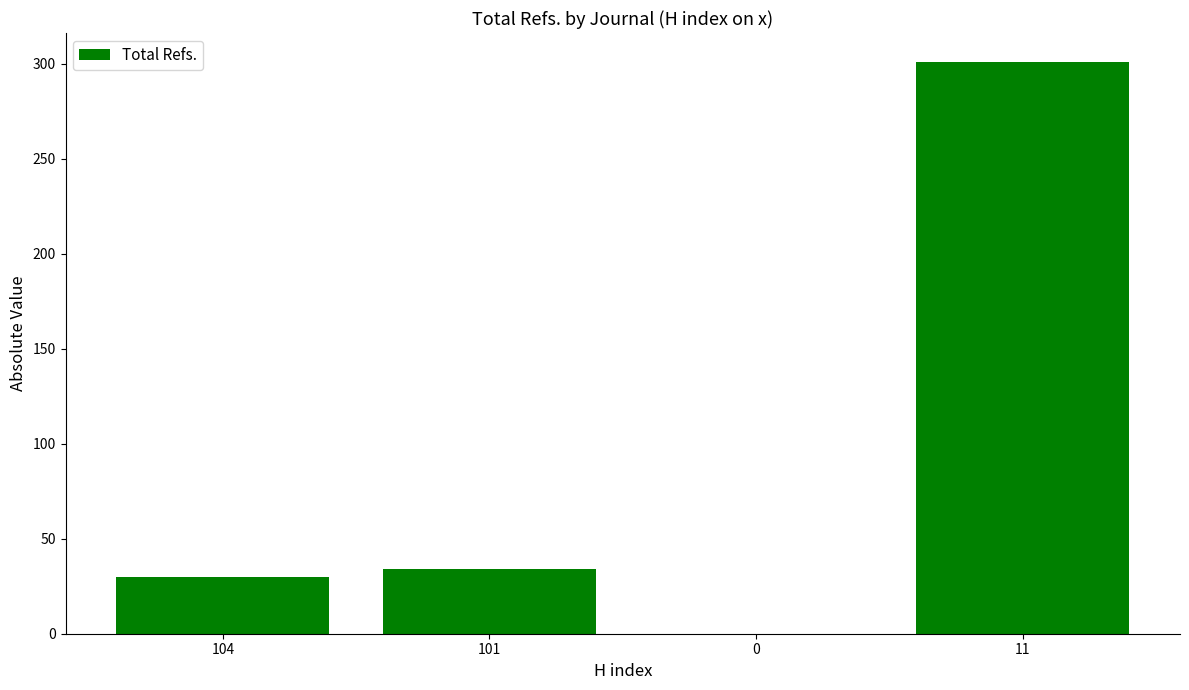

Reading left to right, extract all data points from this chart.

104=30	101=34	0=0	11=301